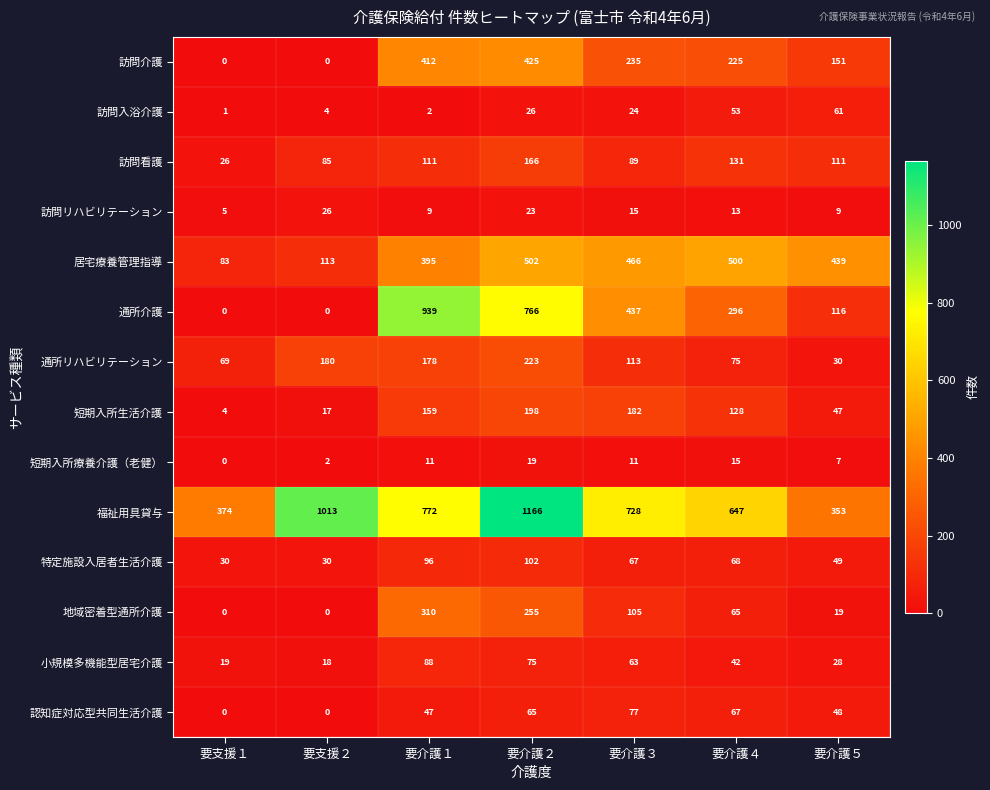

What is the difference between the maximum and minimum values in the 訪問リハビリテーション series?

21